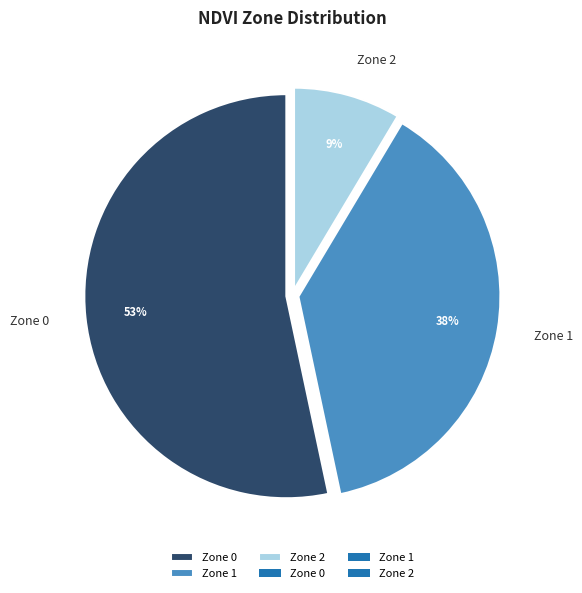

Rank the categories by value from lowest to highest.

Zone 2, Zone 1, Zone 0